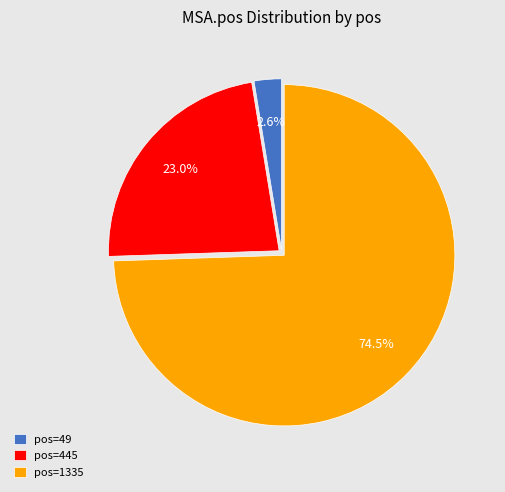

Combined, what portion of the pie is pos=1335 and pos=49?

77.0%